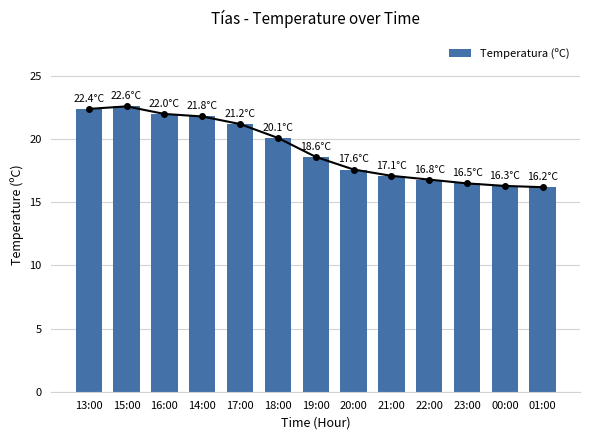

At which label does the data first exceed 18?

13:00